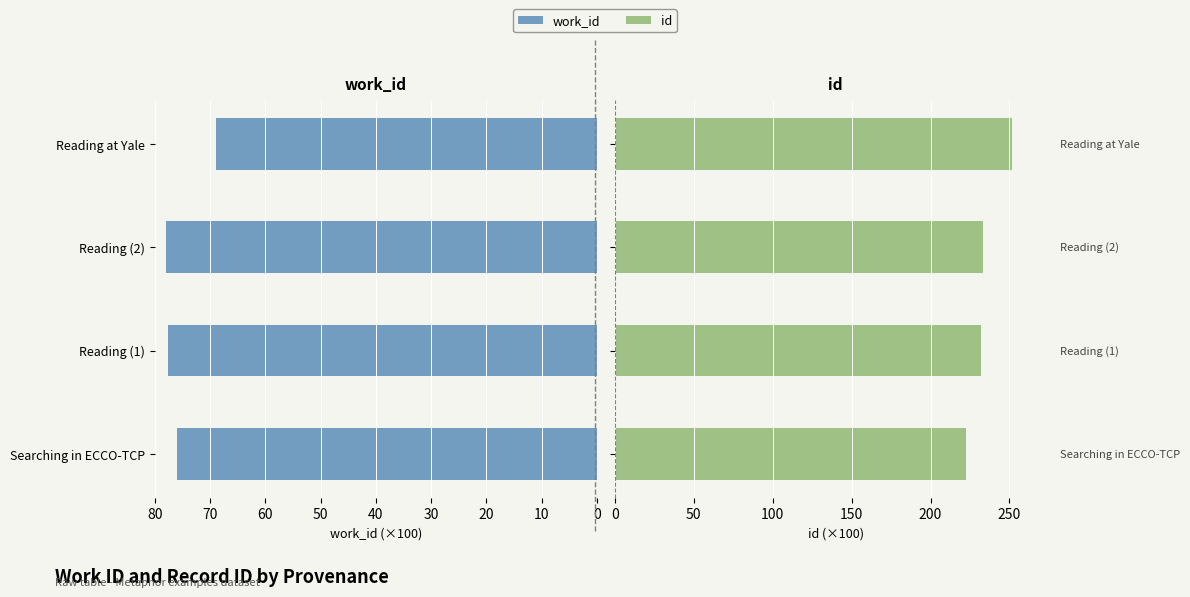

What is the sum of the work_id values at Searching in ECCO-TCP and Reading (1)?

-153.6